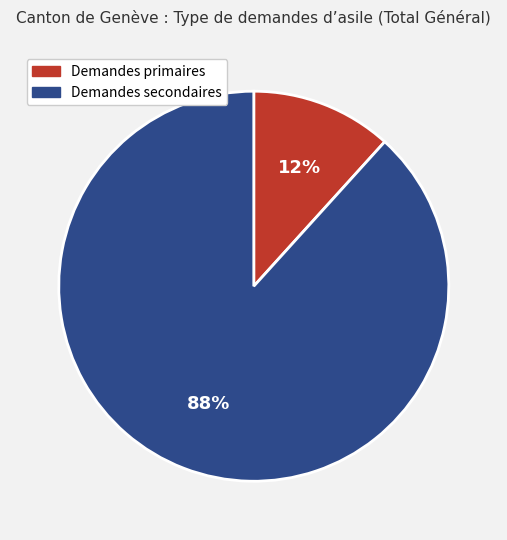

Count the number of slices in the pie.

2